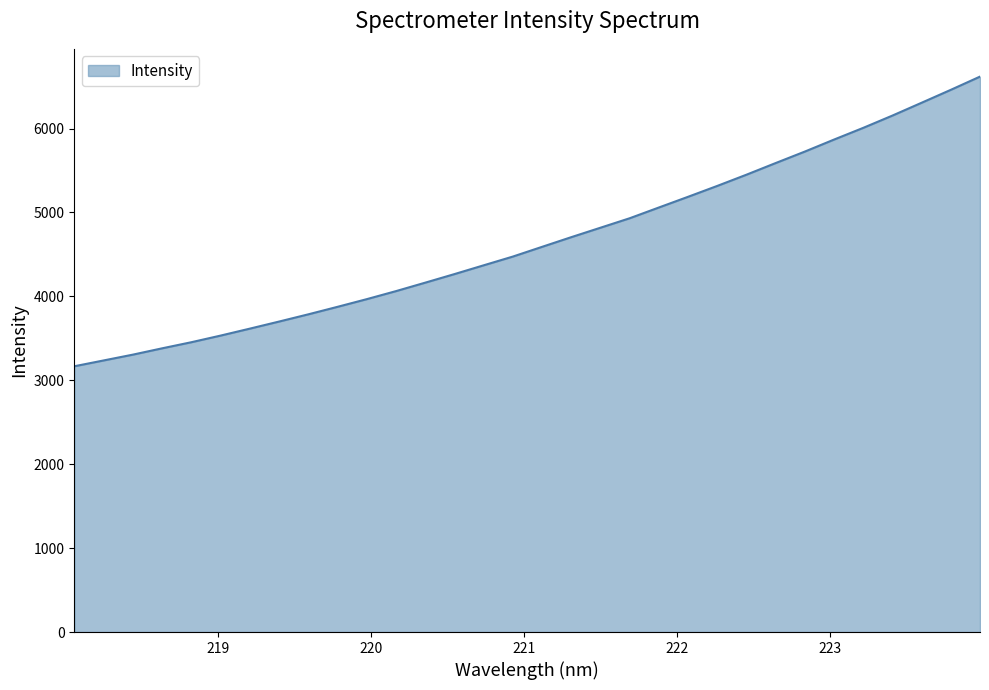

What is the difference between the maximum and minimum values?

3451.8